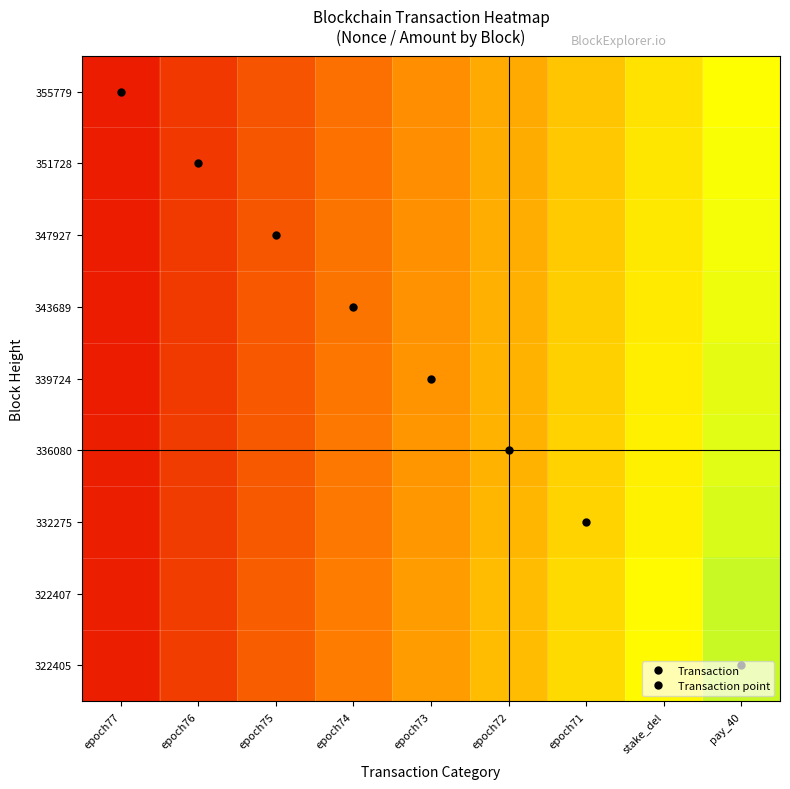

Reading left to right, transcribe all the data shown in this chart.

355779: epoch77=0.1	epoch76=0.2	epoch75=0.3	epoch74=0.4	epoch73=0.6	epoch72=0.7	epoch71=0.8	stake_del=0.9	pay_40=1.0
351728: epoch77=0.1	epoch76=0.2	epoch75=0.3	epoch74=0.4	epoch73=0.6	epoch72=0.7	epoch71=0.8	stake_del=0.9	pay_40=1.0
347927: epoch77=0.1	epoch76=0.2	epoch75=0.3	epoch74=0.5	epoch73=0.6	epoch72=0.7	epoch71=0.8	stake_del=0.9	pay_40=1.0
343689: epoch77=0.1	epoch76=0.2	epoch75=0.3	epoch74=0.5	epoch73=0.6	epoch72=0.7	epoch71=0.8	stake_del=0.9	pay_40=1.0
339724: epoch77=0.1	epoch76=0.2	epoch75=0.3	epoch74=0.5	epoch73=0.6	epoch72=0.7	epoch71=0.8	stake_del=0.9	pay_40=1.0
336080: epoch77=0.1	epoch76=0.2	epoch75=0.4	epoch74=0.5	epoch73=0.6	epoch72=0.7	epoch71=0.8	stake_del=0.9	pay_40=1.1
332275: epoch77=0.1	epoch76=0.2	epoch75=0.4	epoch74=0.5	epoch73=0.6	epoch72=0.7	epoch71=0.8	stake_del=1.0	pay_40=1.1
322407: epoch77=0.1	epoch76=0.2	epoch75=0.4	epoch74=0.5	epoch73=0.6	epoch72=0.7	epoch71=0.9	stake_del=1.0	pay_40=1.1
322405: epoch77=0.1	epoch76=0.2	epoch75=0.4	epoch74=0.5	epoch73=0.6	epoch72=0.7	epoch71=0.9	stake_del=1.0	pay_40=1.1